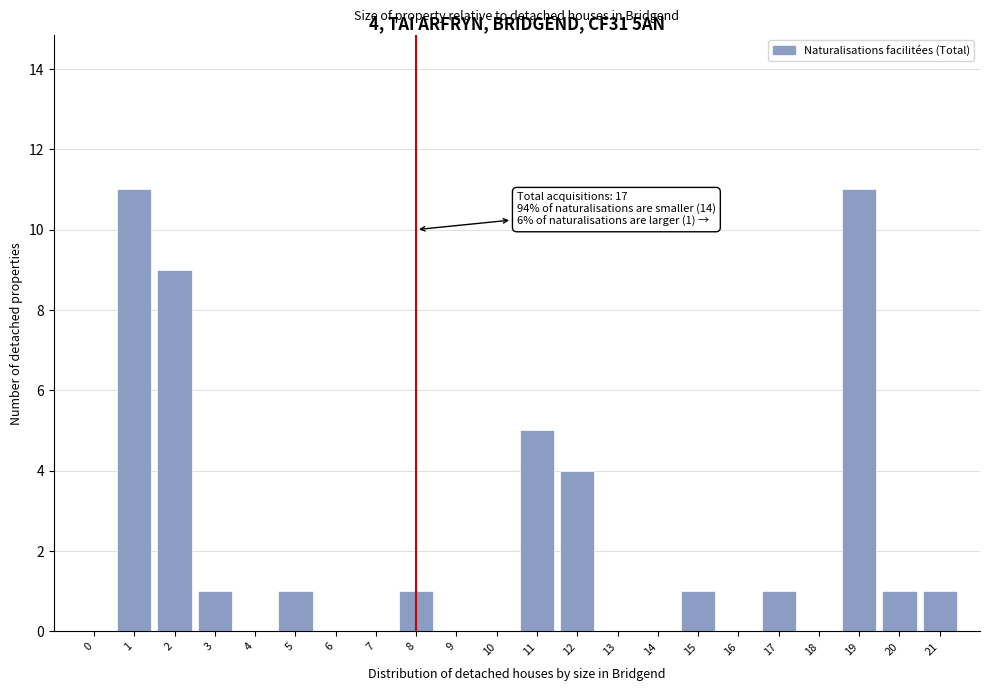

Reading left to right, list all the values displayed in this chart.

0=0	1=11	2=9	3=1	4=0	5=1	6=0	7=0	8=1	9=0	10=0	11=5	12=4	13=0	14=0	15=1	16=0	17=1	18=0	19=11	20=1	21=1